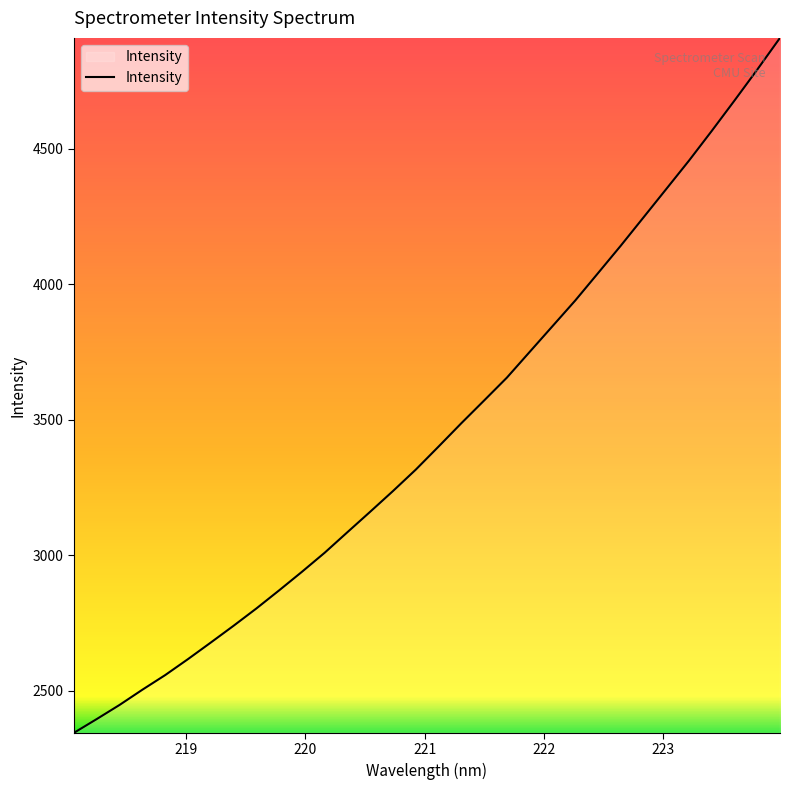

What is the greatest value displayed?

4908.6